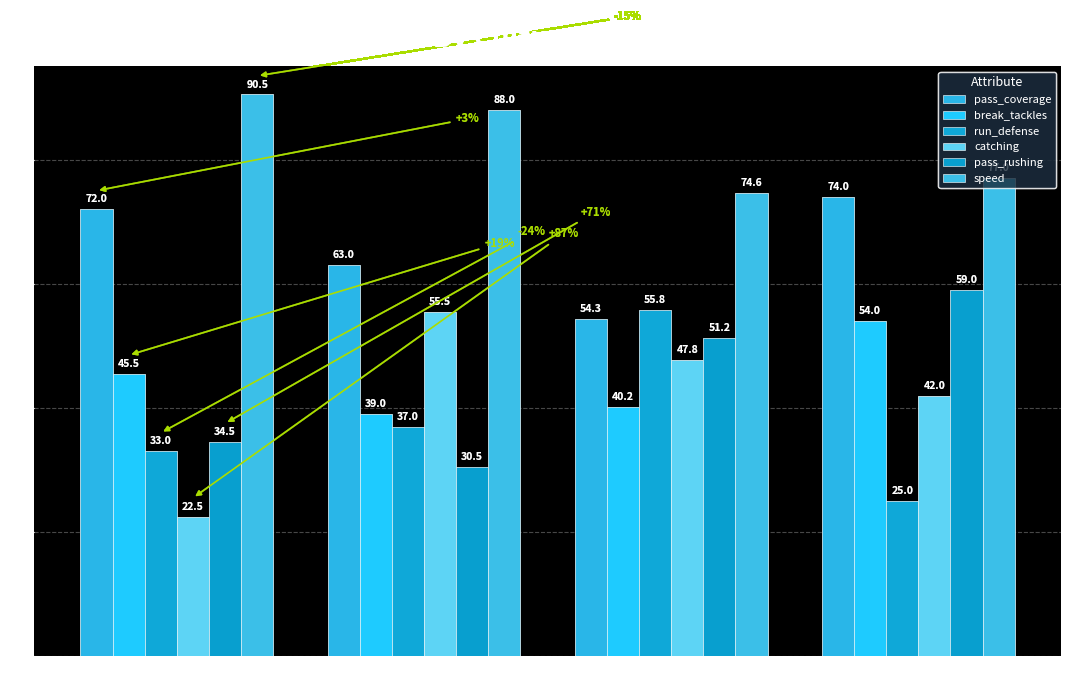

What is the sum of all pass_rushing values?

175.2